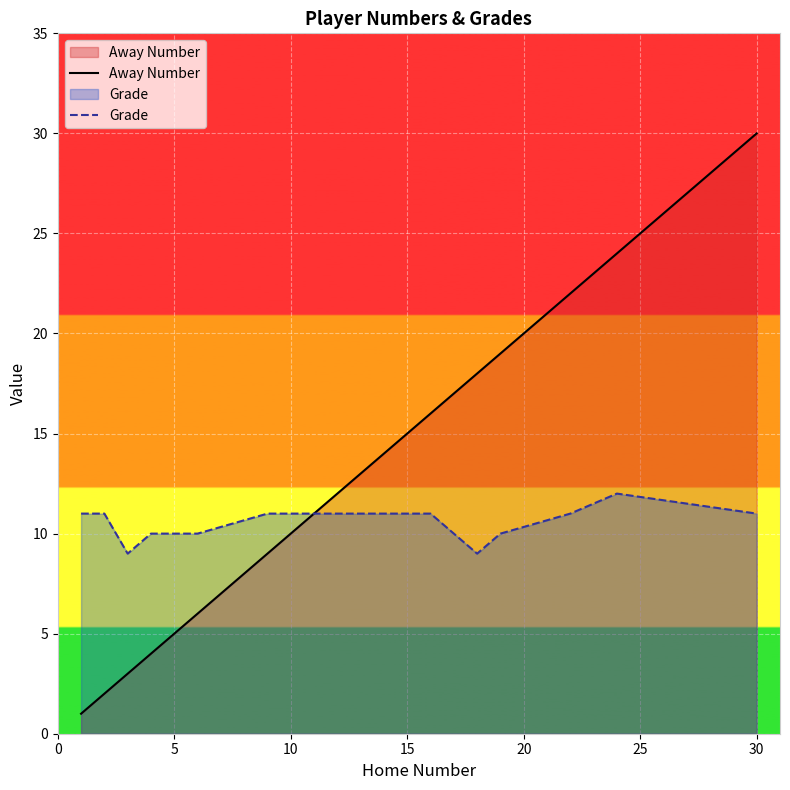

True or false: Away Number has more than 1 points higher than both neighbors.

False